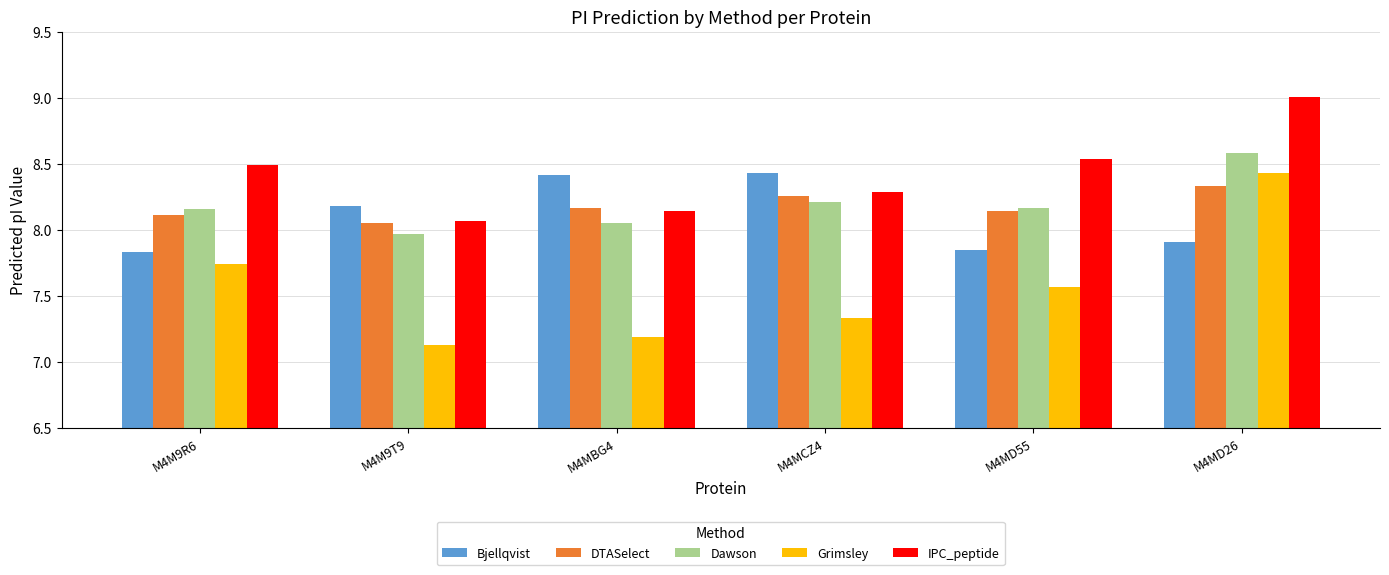

The value of DTASelect at M4M9T9 is 8.1. True or false?

True